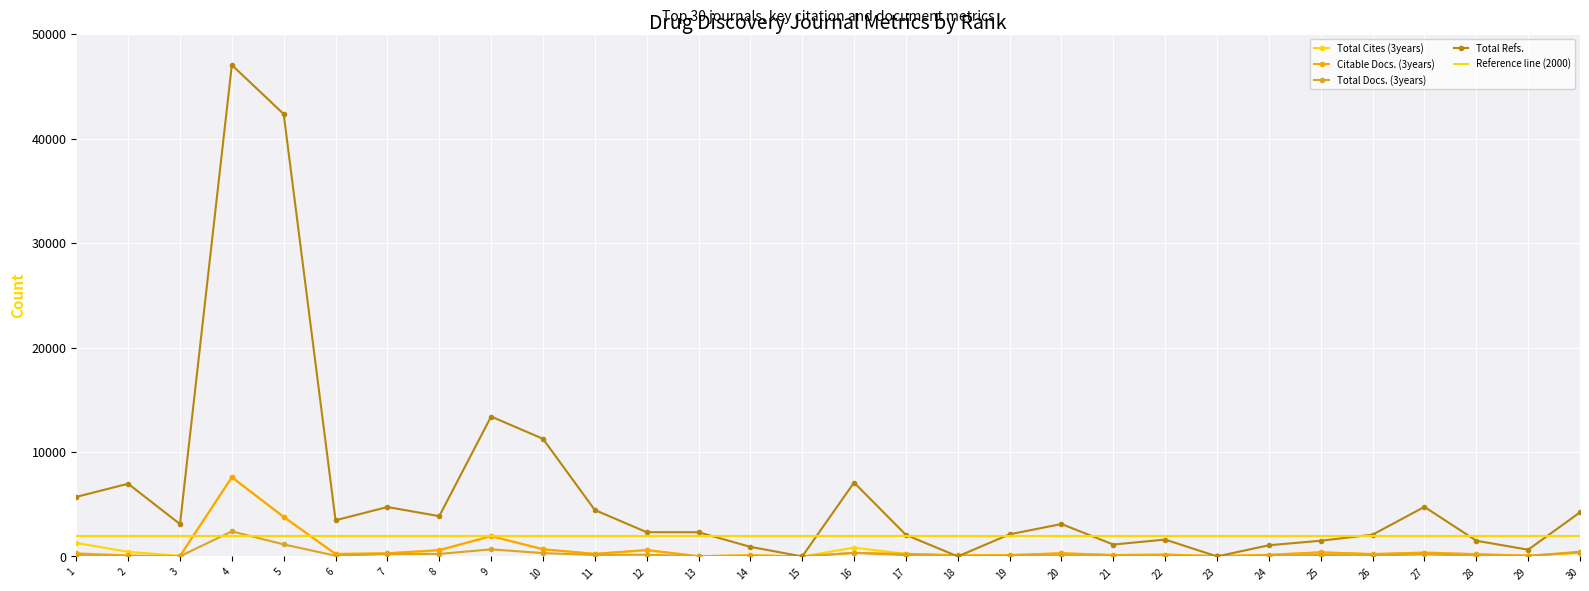

How many intersections are there between Total Refs. and Total Cites (3years)?

4